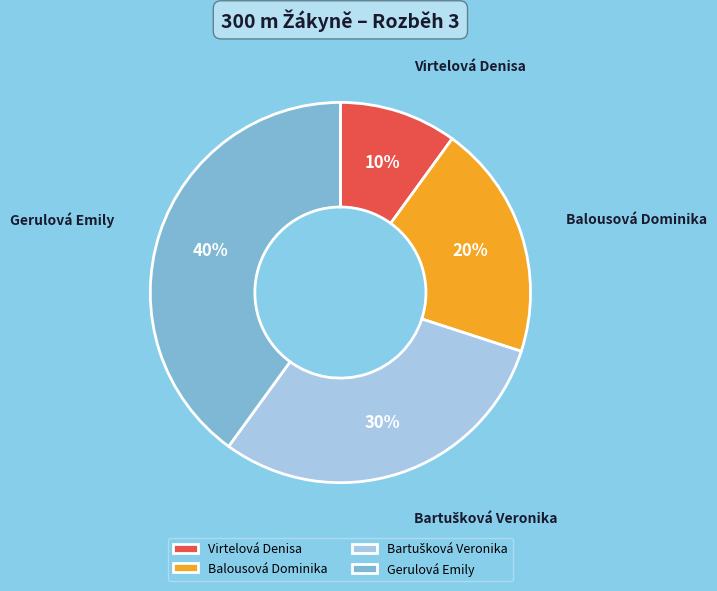

Is it true that Gerulová Emily is 40% of the pie?

True